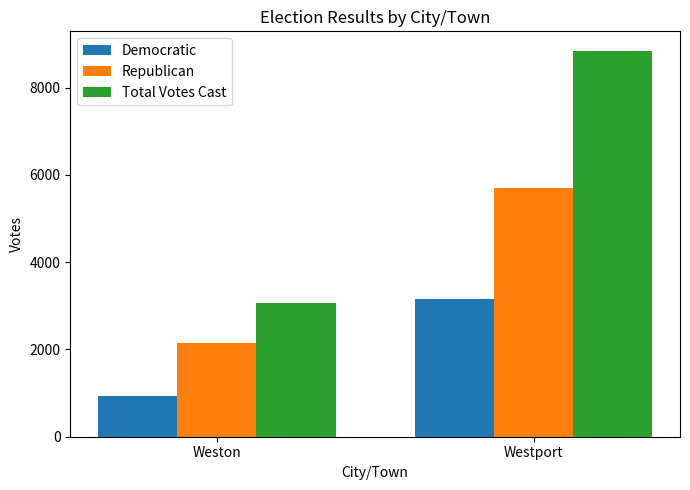

How many bars are there in each group?

3